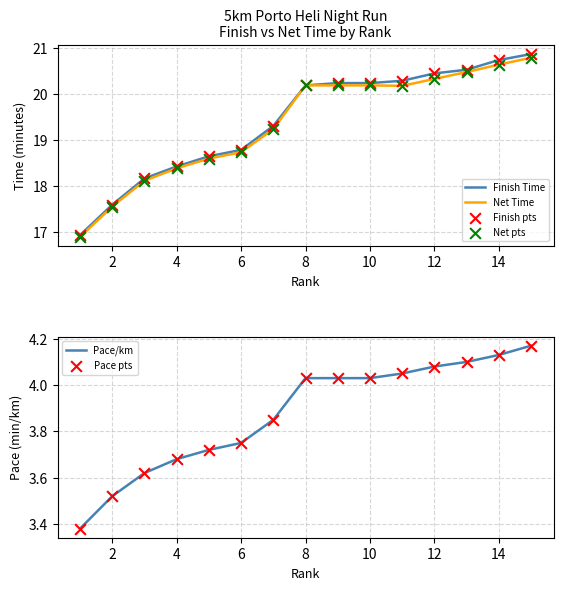

Which series contains the highest Y value?

Finish Time